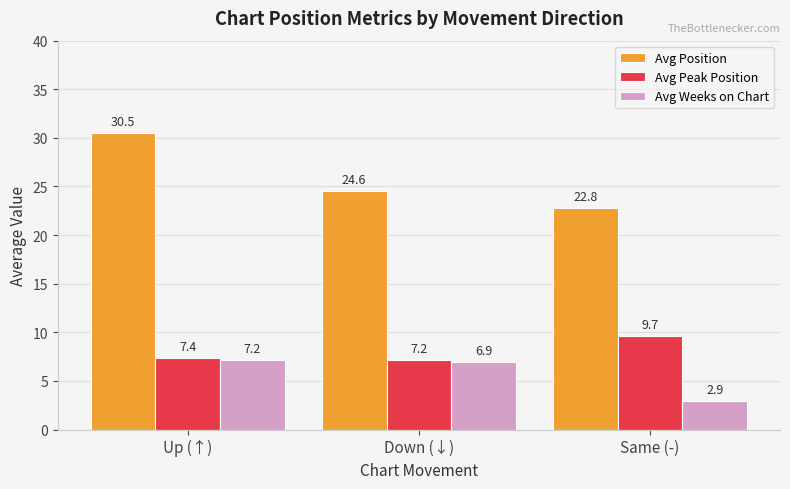

Reading left to right, transcribe all the data shown in this chart.

Avg Position: Up (↑)=30.5	Down (↓)=24.6	Same (-)=22.8
Avg Peak Position: Up (↑)=7.4	Down (↓)=7.2	Same (-)=9.7
Avg Weeks on Chart: Up (↑)=7.2	Down (↓)=6.9	Same (-)=2.9